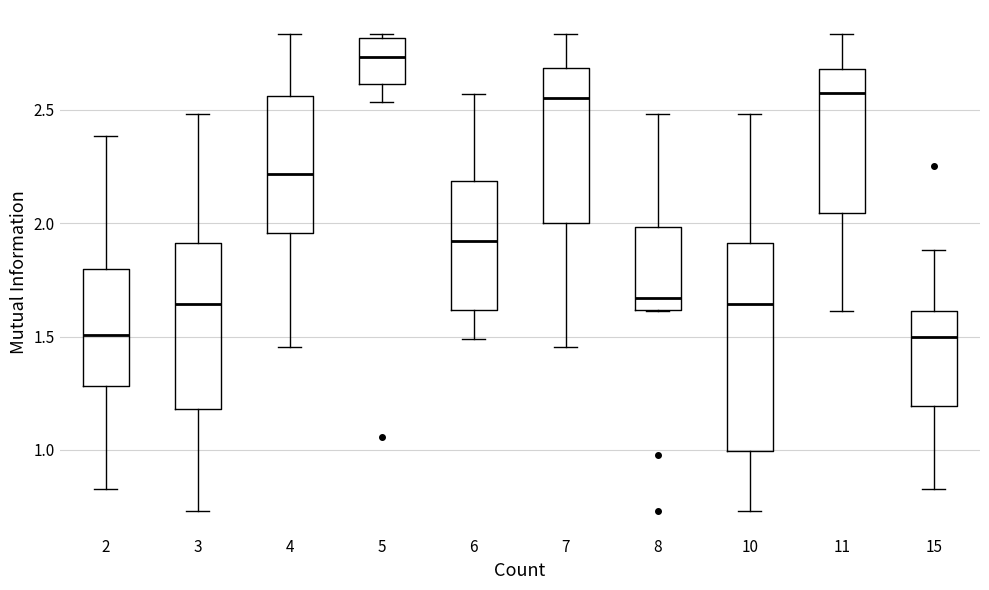

Reading left to right, read every box against the y-axis: the position of its median line, the range the box covers, and the ends of its whiskers. The values are not printed on the chart, so give them approximately, as read against the axis.

2: median 1.50, box 1.30 to 1.80, whiskers 0.85 to 2.40
3: median 1.65, box 1.20 to 1.90, whiskers 0.75 to 2.50
4: median 2.20, box 1.95 to 2.55, whiskers 1.45 to 2.85
5: median 2.75, box 2.60 to 2.80, whiskers 2.55 to 2.85
6: median 1.90, box 1.60 to 2.20, whiskers 1.50 to 2.55
7: median 2.55, box 2.00 to 2.70, whiskers 1.45 to 2.85
8: median 1.65, box 1.60 to 2.00, whiskers 1.60 to 2.50
10: median 1.65, box 1.00 to 1.90, whiskers 0.75 to 2.50
11: median 2.55, box 2.05 to 2.70, whiskers 1.60 to 2.85
15: median 1.50, box 1.20 to 1.60, whiskers 0.85 to 1.90